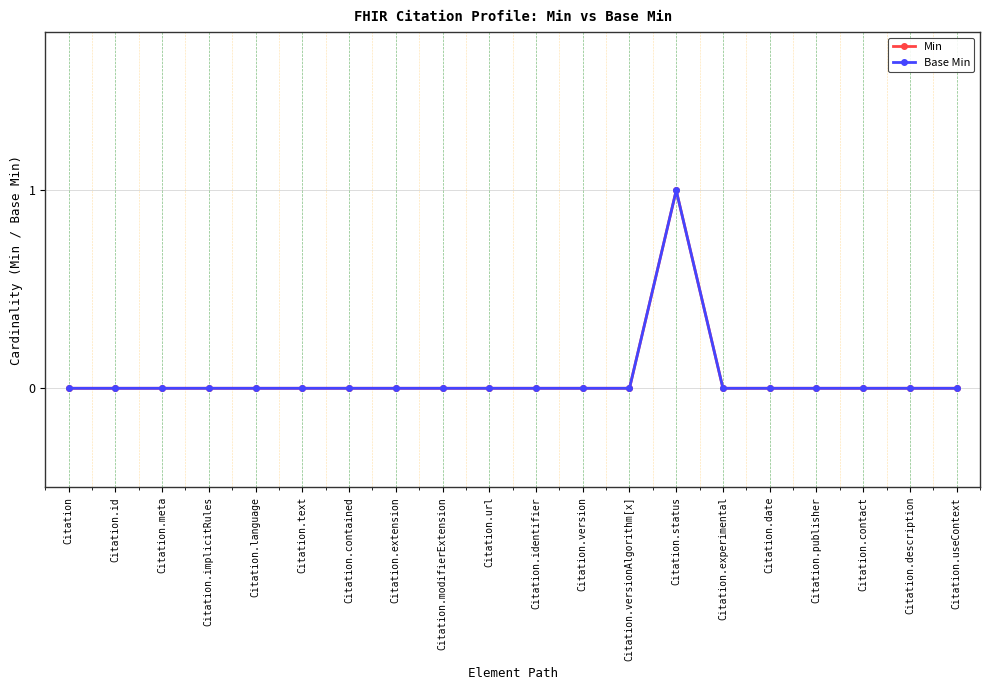

What position from the right is Citation.version?

9